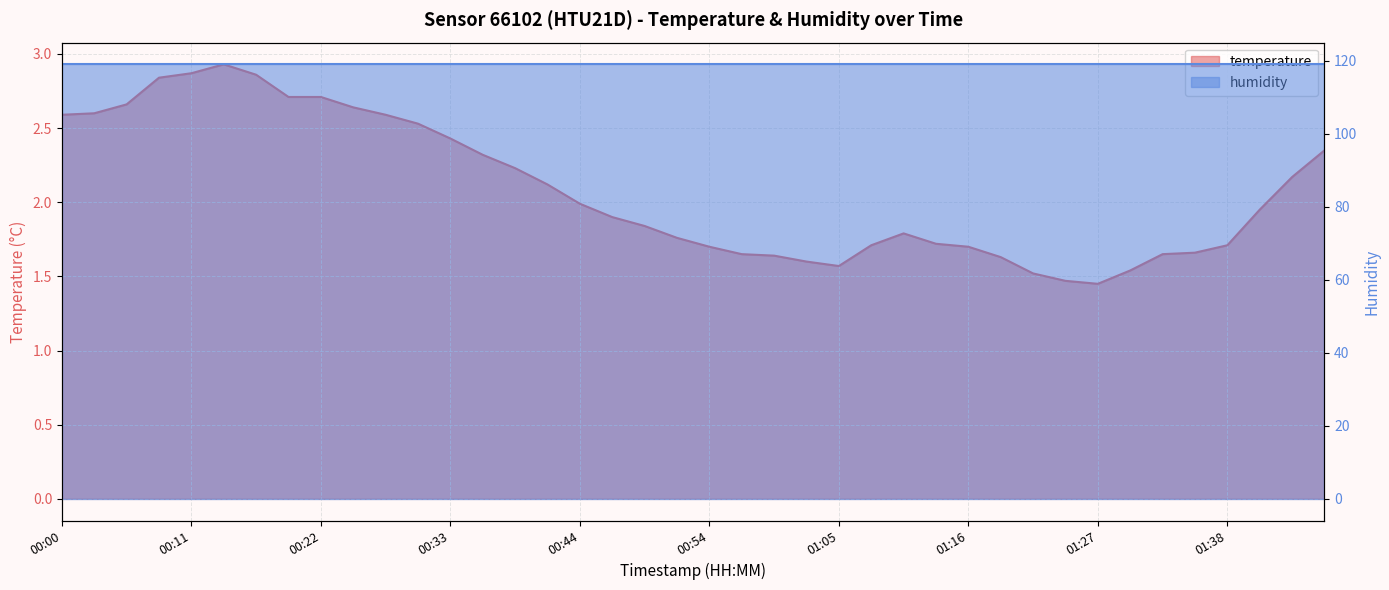

What is the value of the 8th point from the left?

2.7